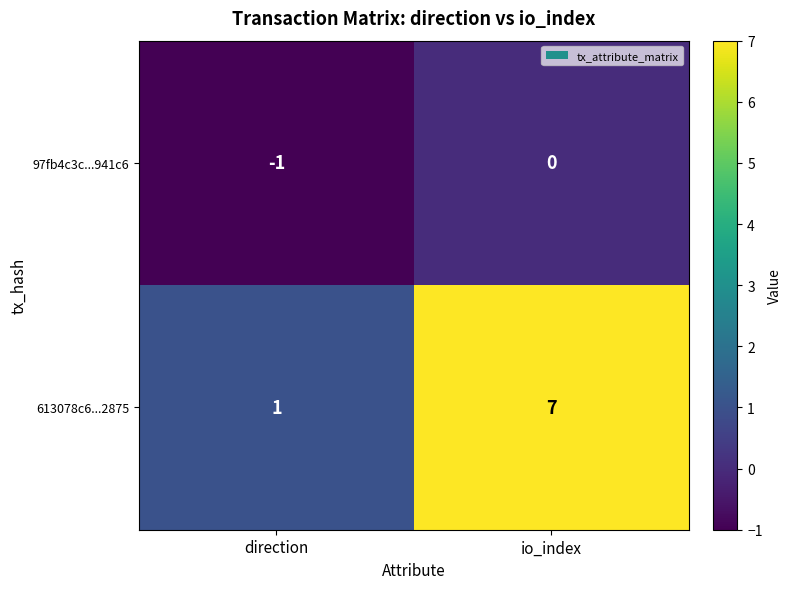

How many series are shown in this chart?

2